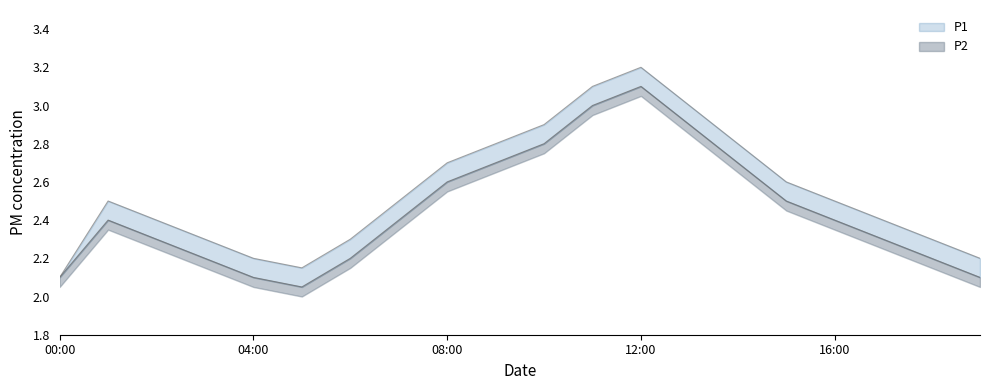

How many lines are shown in the chart?

2